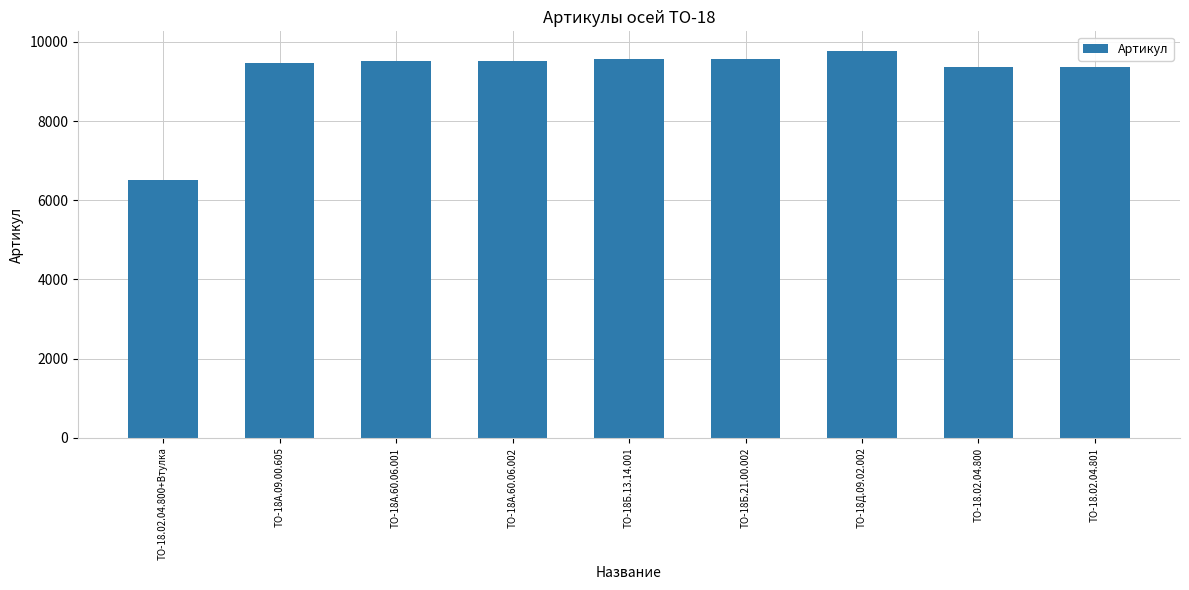

What is the maximum value shown in the chart?

9778